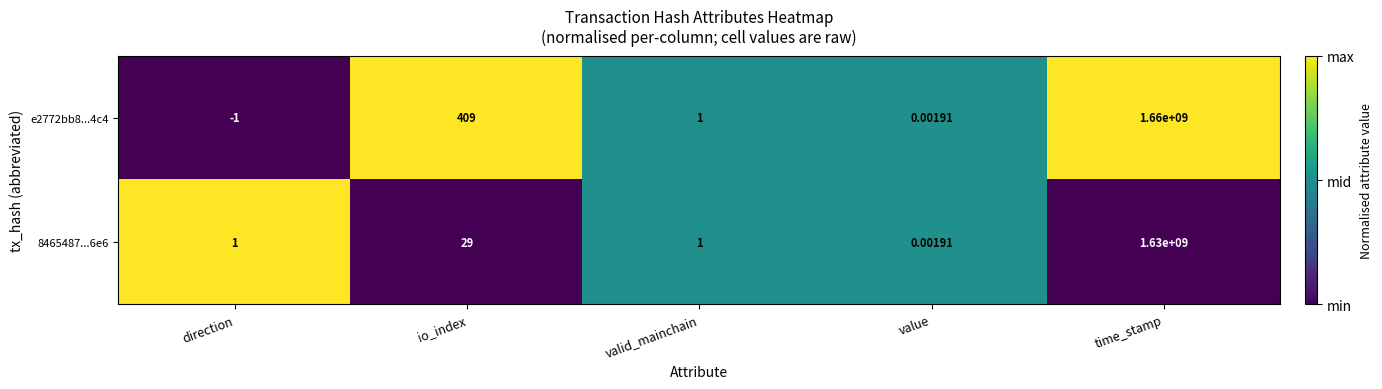

Is the value of e2772bb8...4c4 at time_stamp greater than the value of 8465487...6e6 at valid_mainchain?

Yes